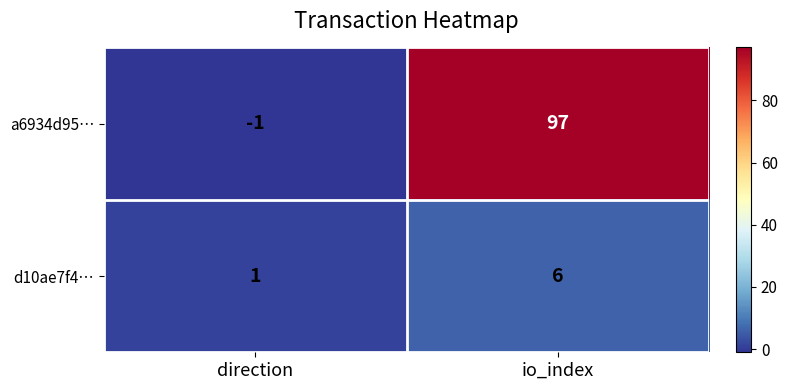

At which label is d10ae7f4… closest to 3?

direction